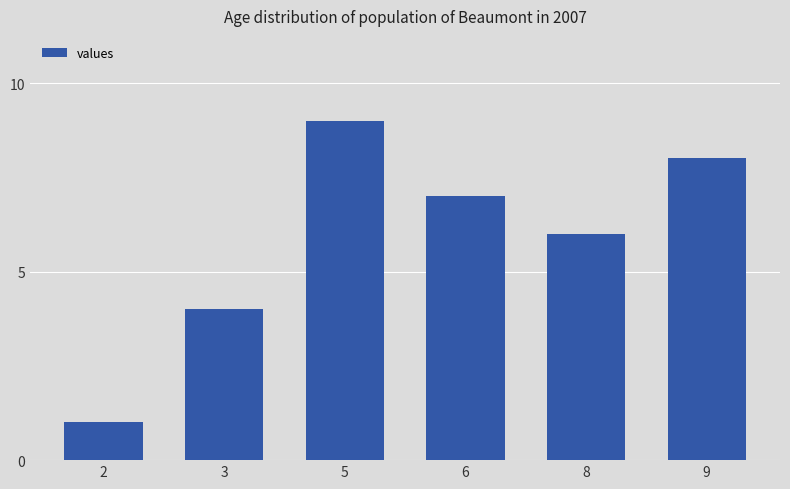

Reading right to left, transcribe all the data shown in this chart.

8	6	7	9	4	1